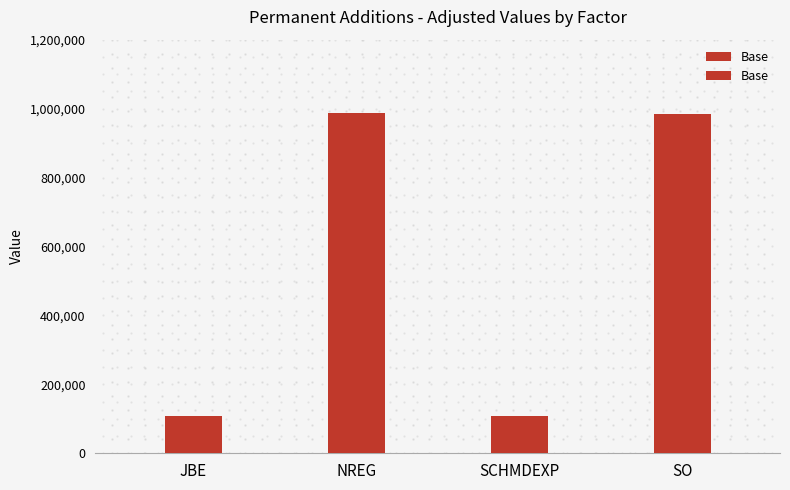

What is the minimum value shown in the chart?

107498.7